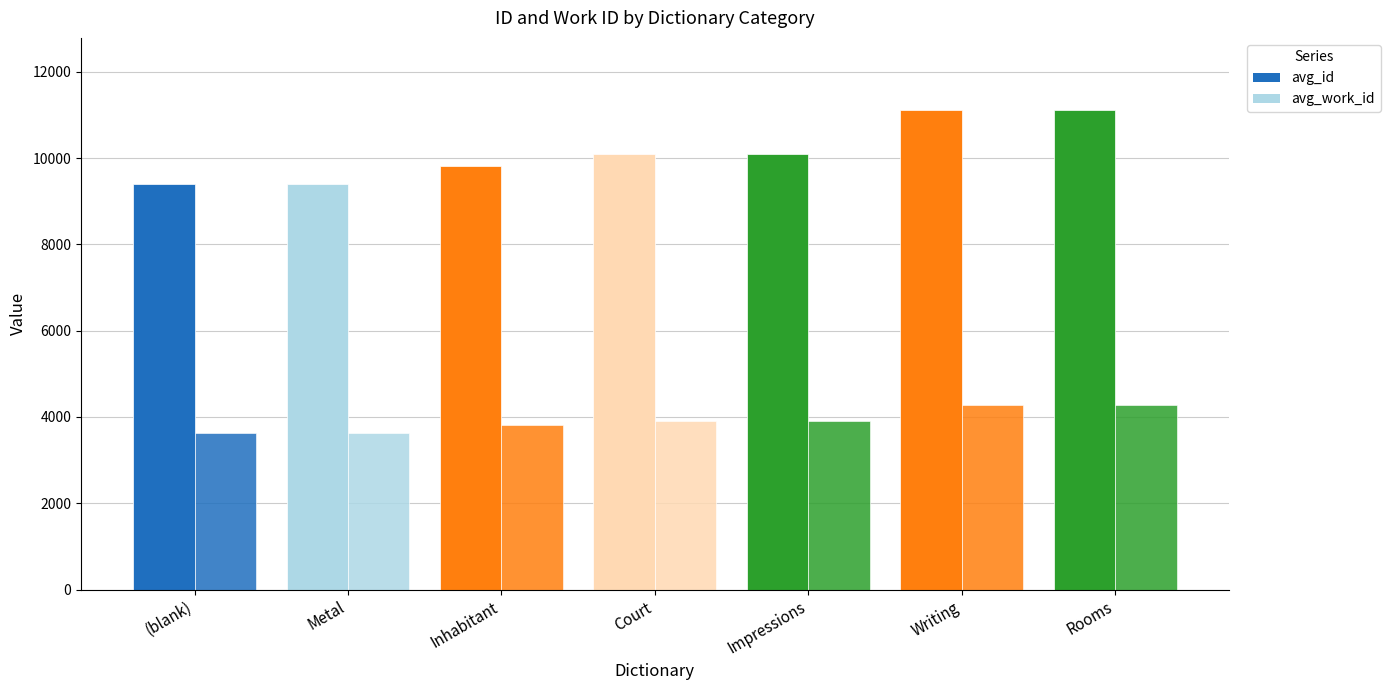

At which category is the sum across all series the highest?

Rooms